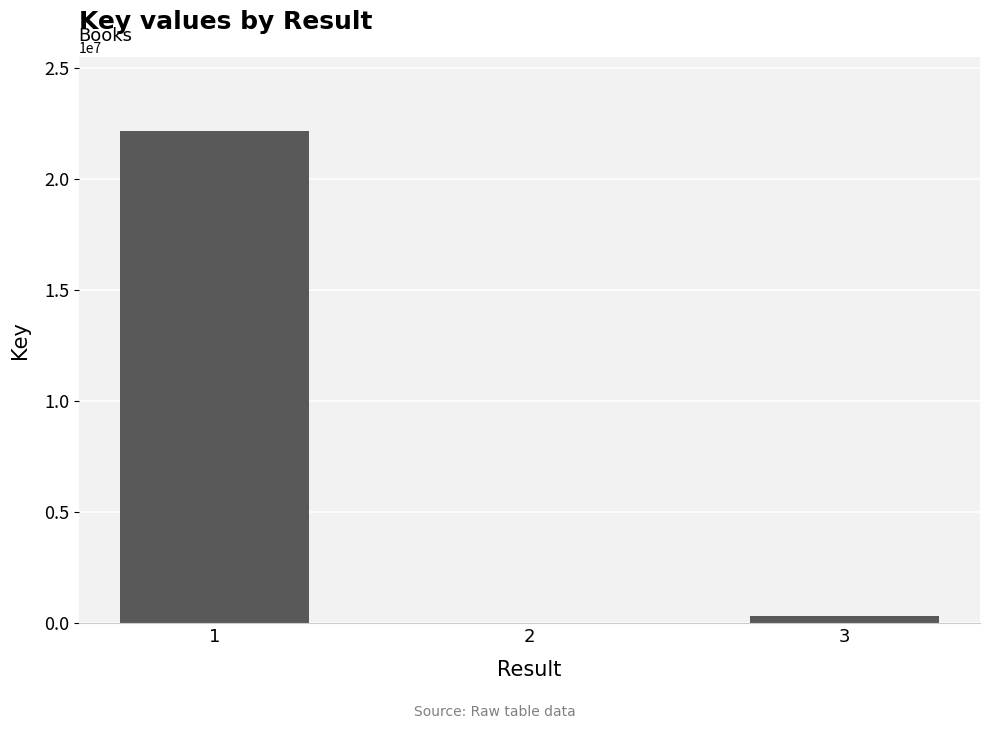

What is the greatest value displayed?

22183747